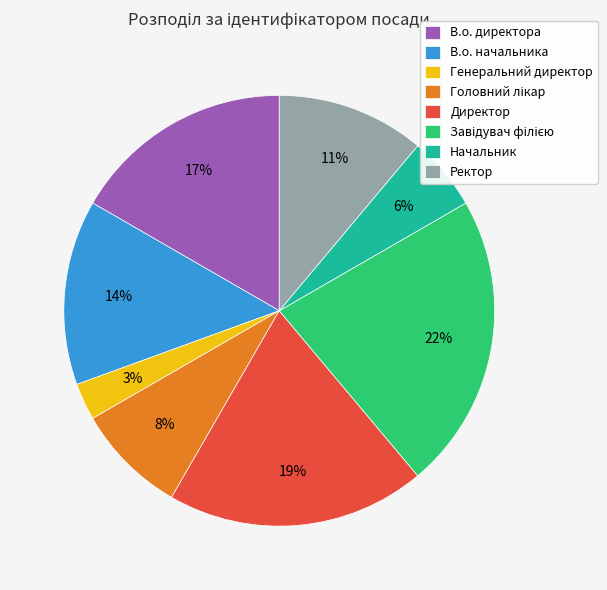

How many slices are in this pie chart?

8